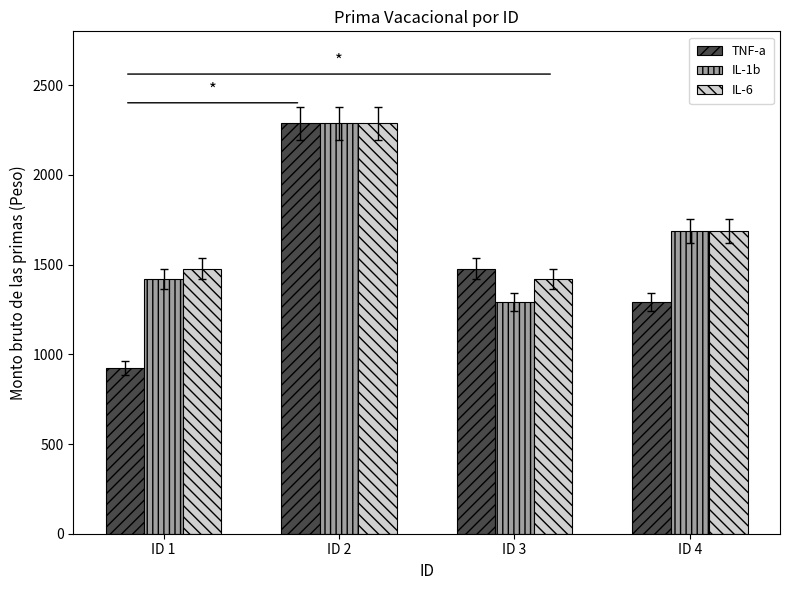

Rank the categories by IL-1b value from highest to lowest.

ID 2, ID 4, ID 1, ID 3